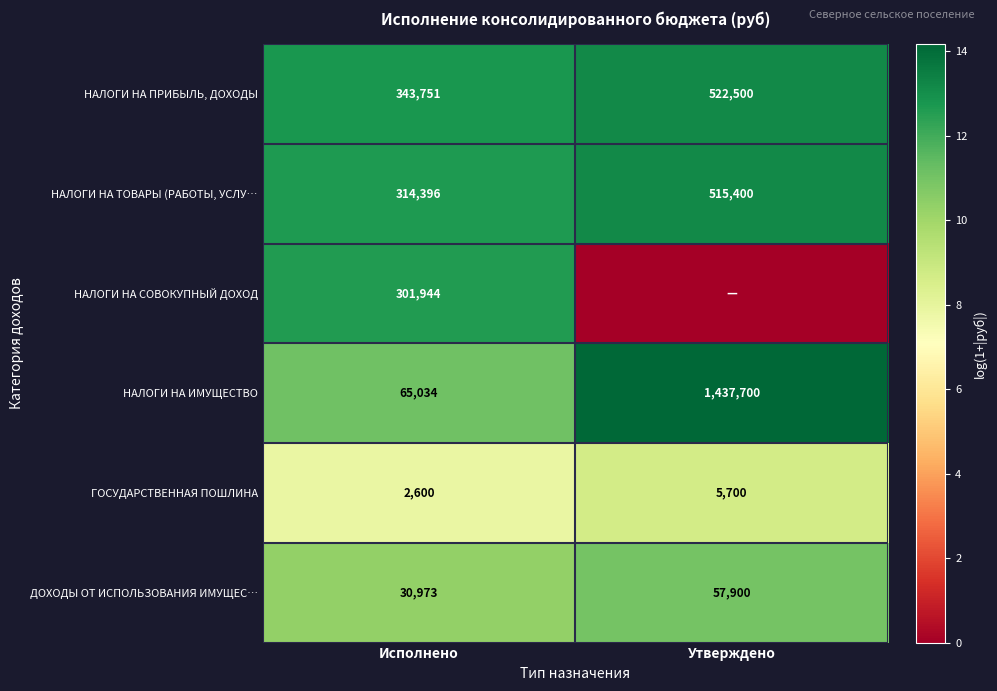

Rank the categories by НАЛОГИ НА ИМУЩЕСТВО value from lowest to highest.

Исполнено, Утверждено